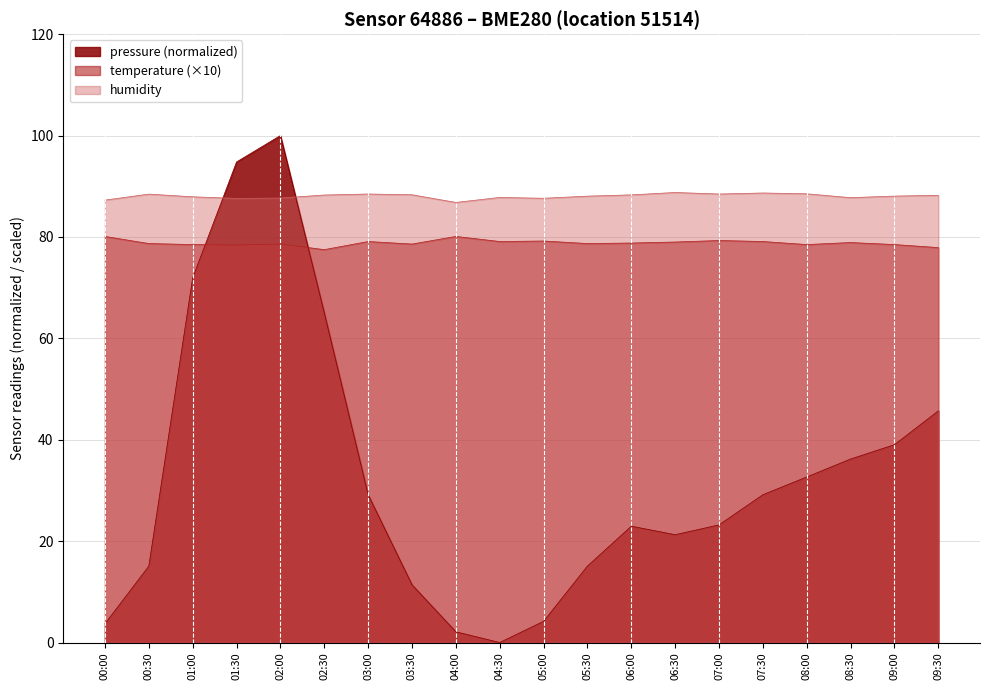

What are all the series names shown in the legend?

pressure (normalized), temperature (×10), humidity